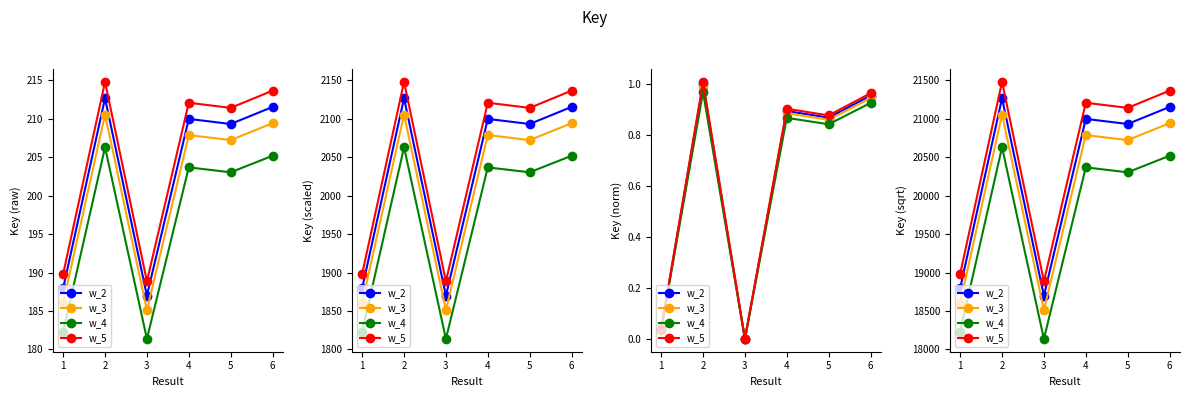

How many lines are shown in the chart?

4